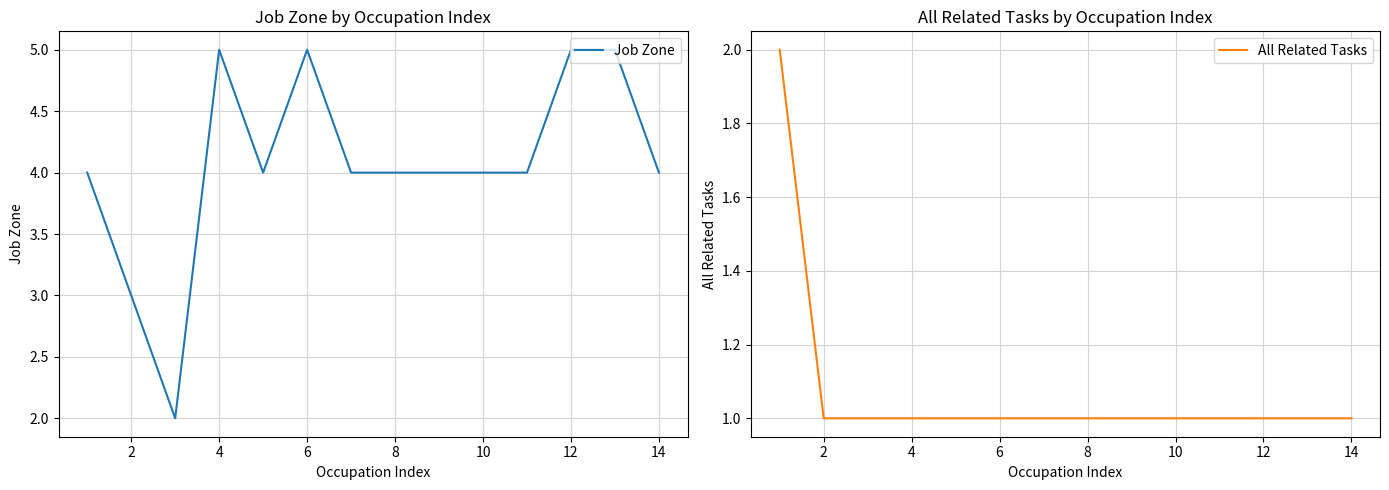

Which series has the largest total across all categories?

Job Zone